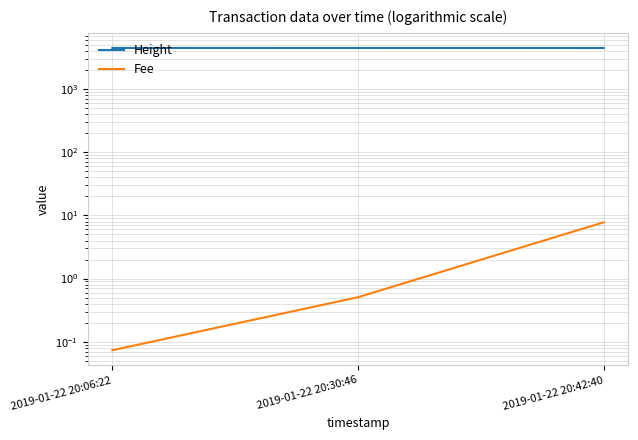

Does the chart have visible grid lines?

Yes